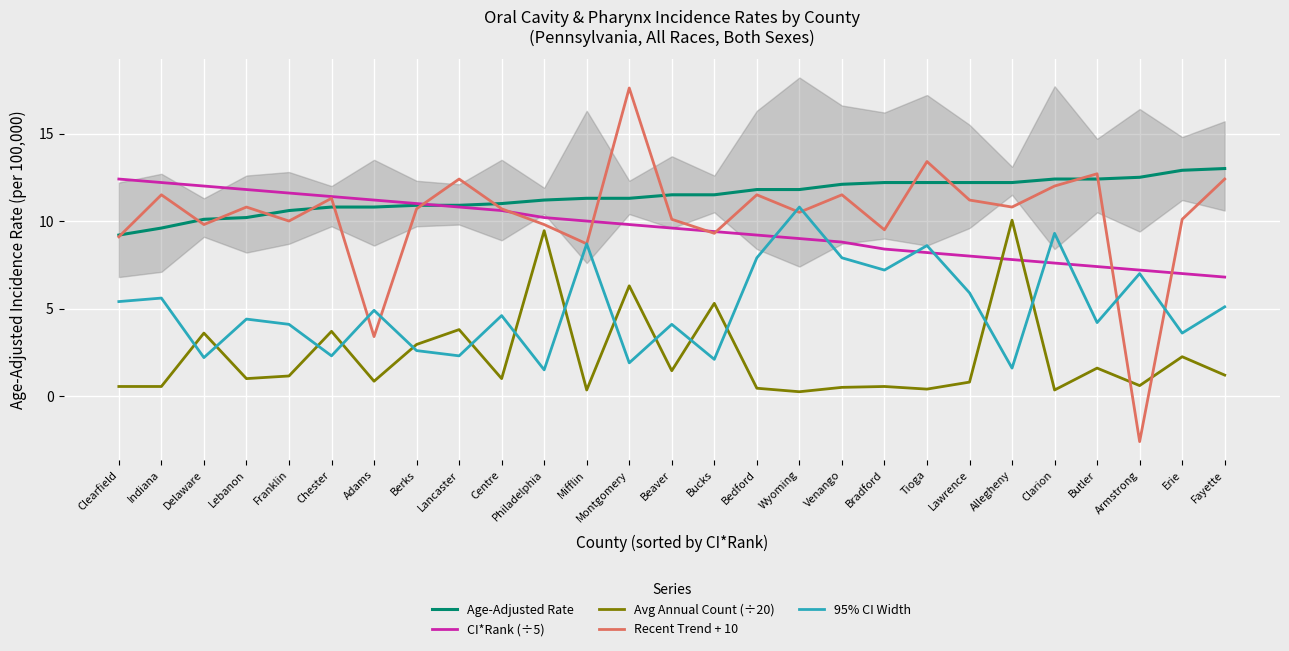

What is the label of the 12th point from the left?

Mifflin